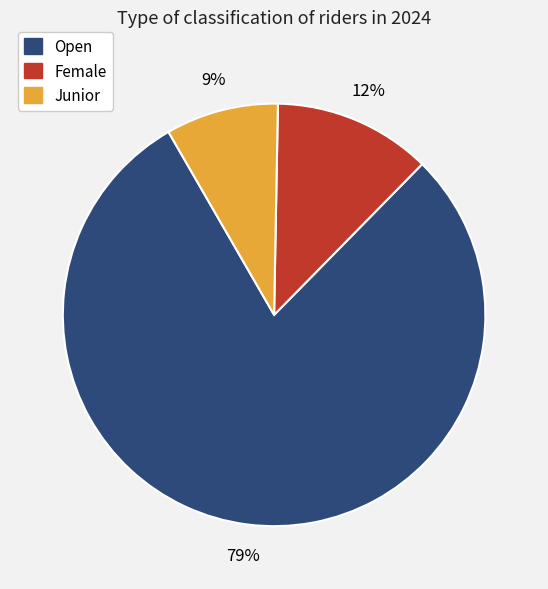

What percentage is the Junior slice, to the nearest percent?

9%